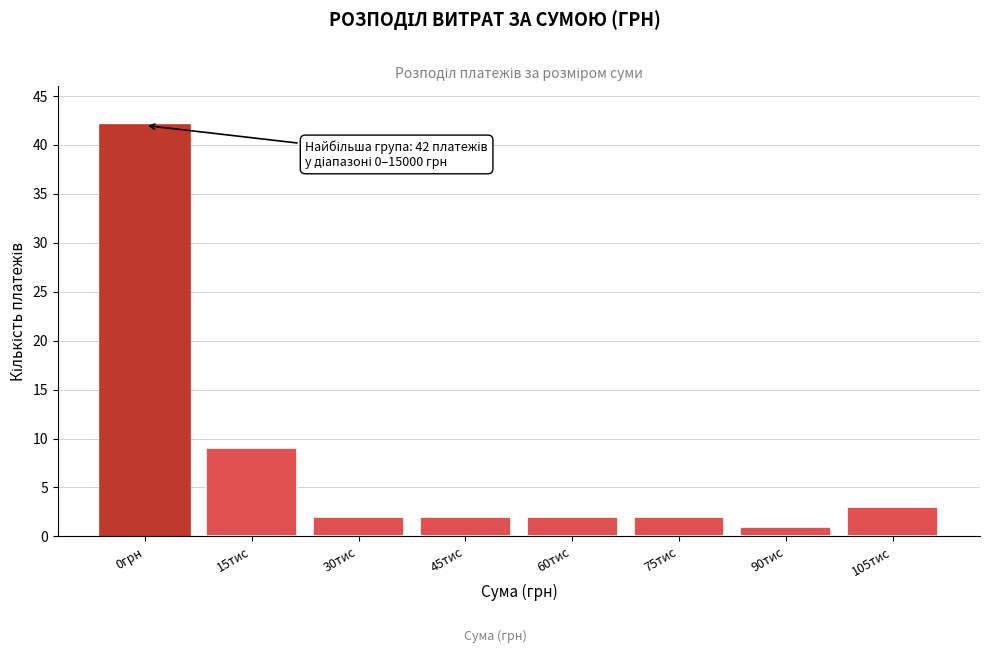

Reading left to right, list all the values displayed in this chart.

0грн=42	15тис=9	30тис=2	45тис=2	60тис=2	75тис=2	90тис=1	105тис=3